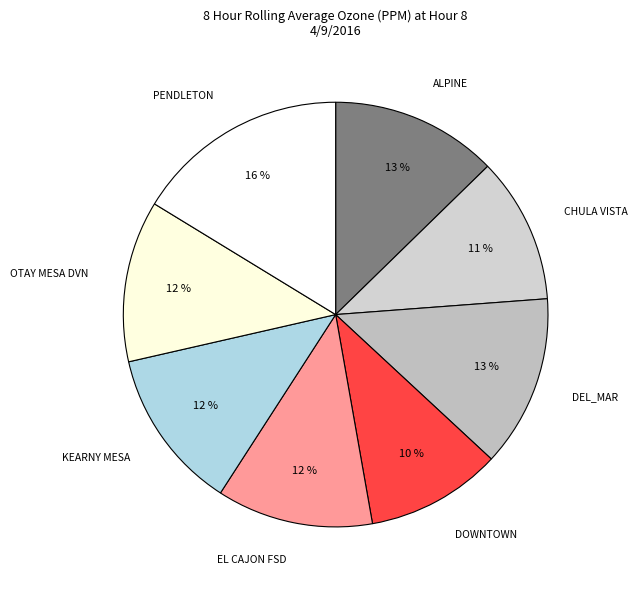

How many segments does this pie chart have?

8